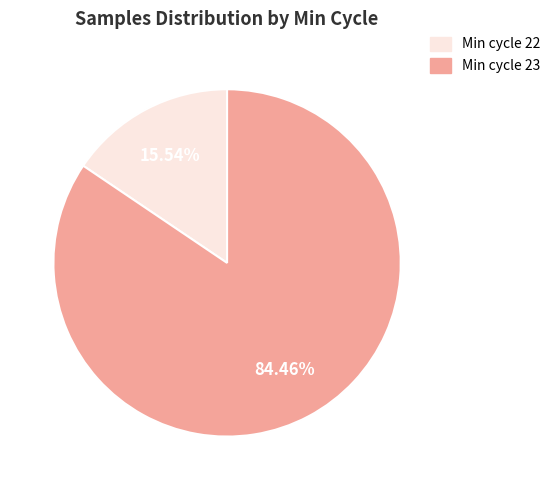

Does any single category account for the majority?

Yes